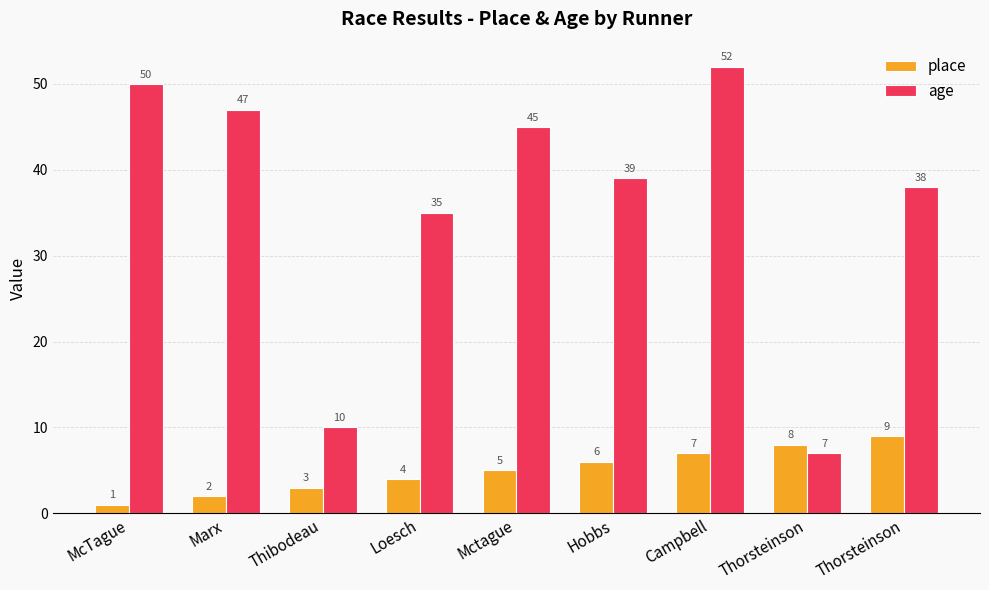

How many data points in age are less than 39?

4